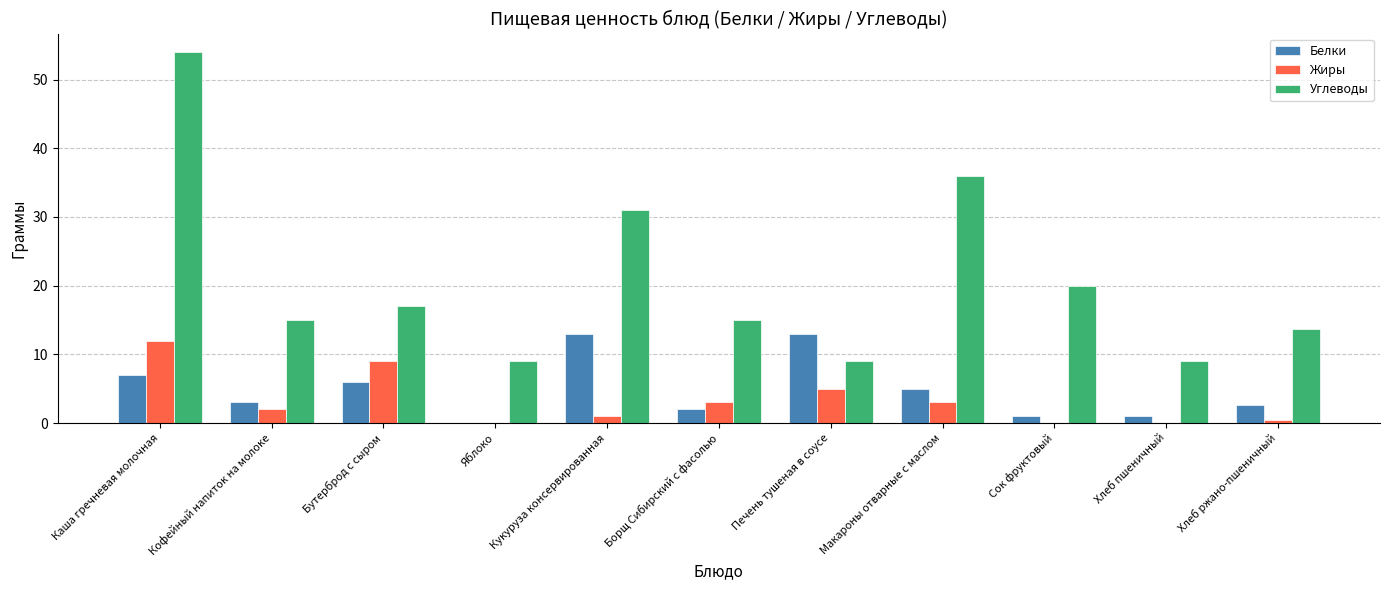

What is the spread (max minus min) of values at Кукуруза консервированная?

30.0